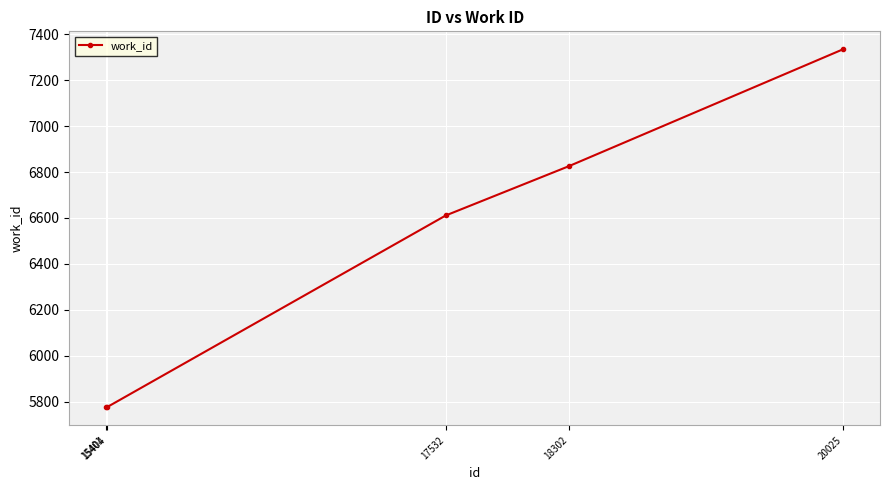

What is the value of the 1st point from the left?

5775